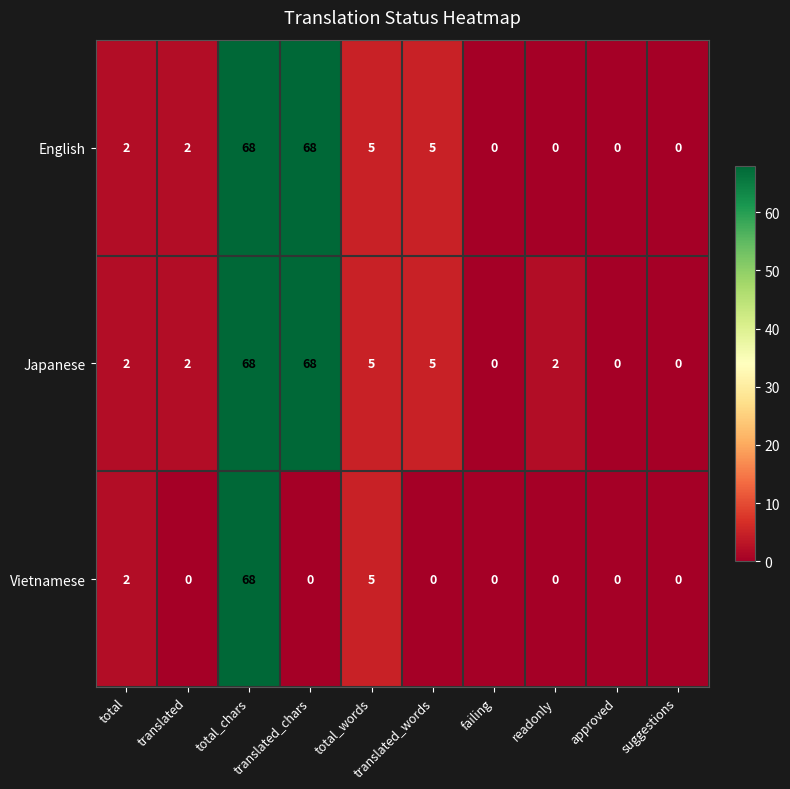

What is the difference between the highest and lowest values at translated_words?

5